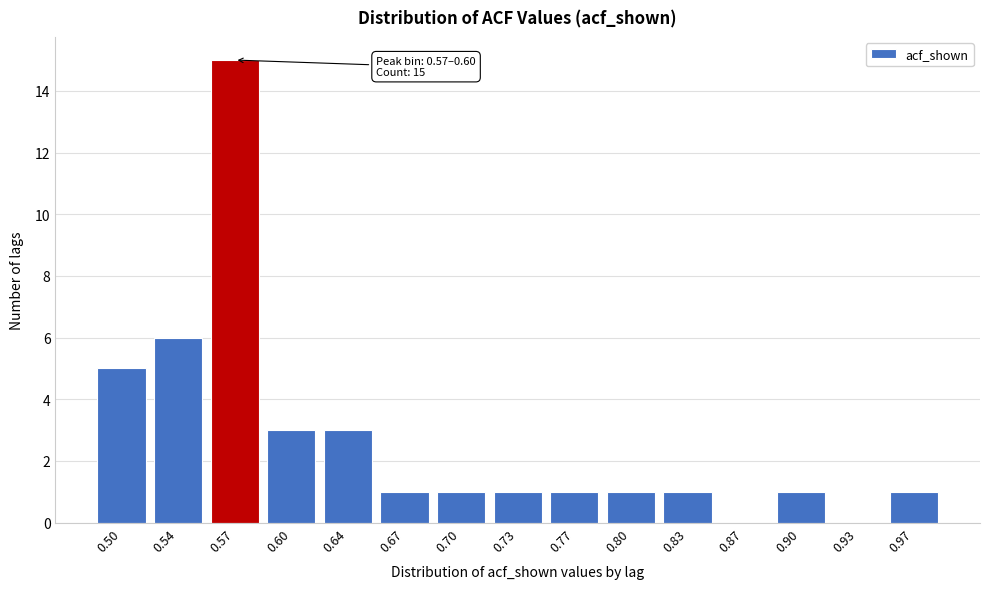

Reading left to right, what are all the values shown in this chart?

0.50=5	0.54=6	0.57=15	0.60=3	0.64=3	0.67=1	0.70=1	0.73=1	0.77=1	0.80=1	0.83=1	0.87=0	0.90=1	0.93=0	0.97=1